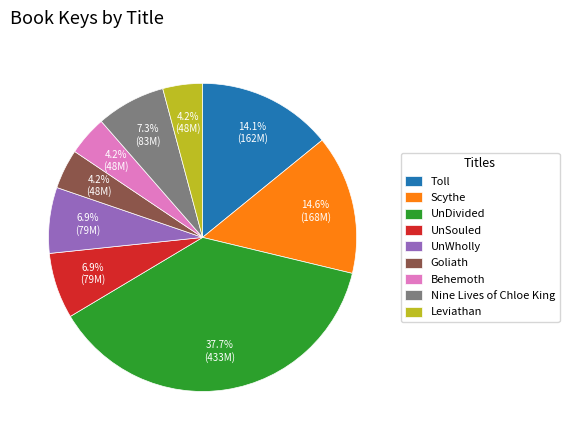

What is the largest slice in the pie chart?

UnDivided